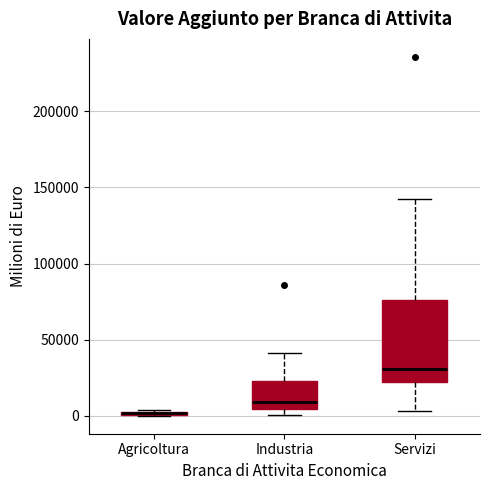

Where does the upper whisker of the box for Industria end on the y-axis? The values are not printed on the chart, so give them approximately, as read against the axis.

40000